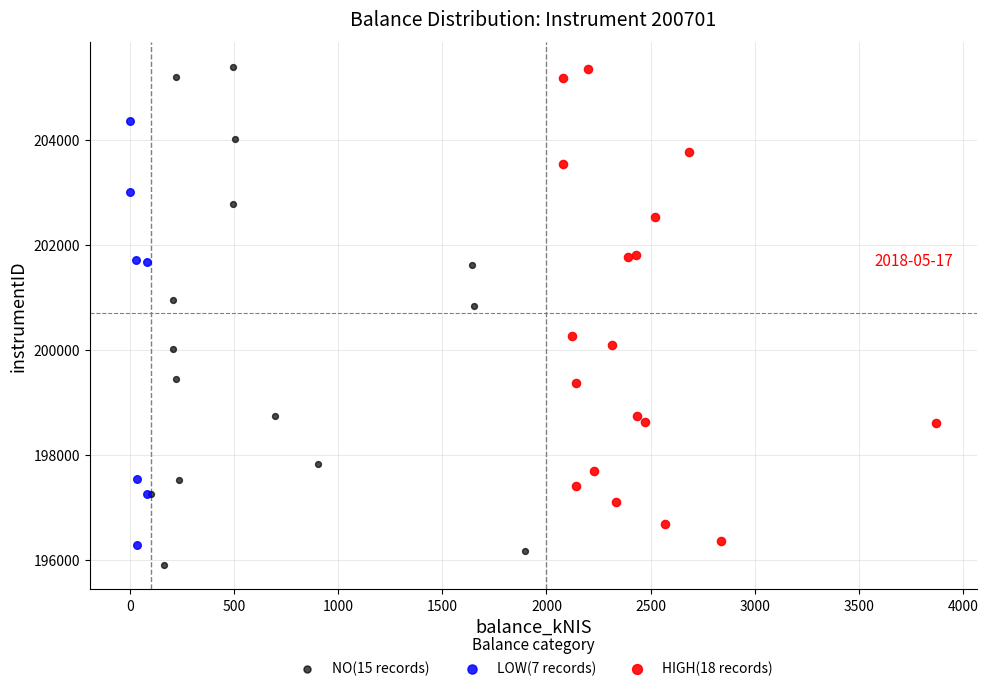

What are all the series names shown in the legend?

NO(15 records), LOW(7 records), HIGH(18 records)